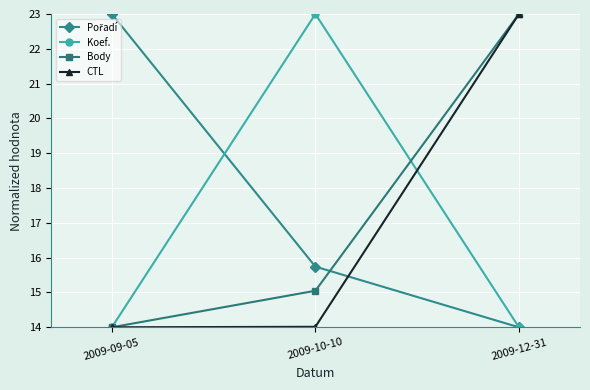

What is the total value across all series at 2009-09-05?

65.0